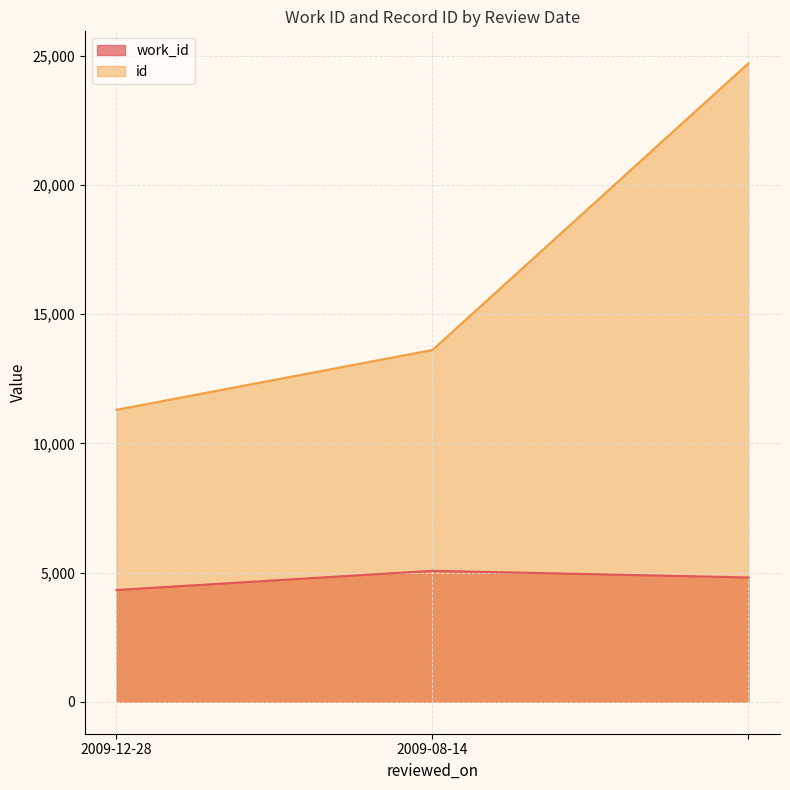

How many lines are shown in the chart?

2